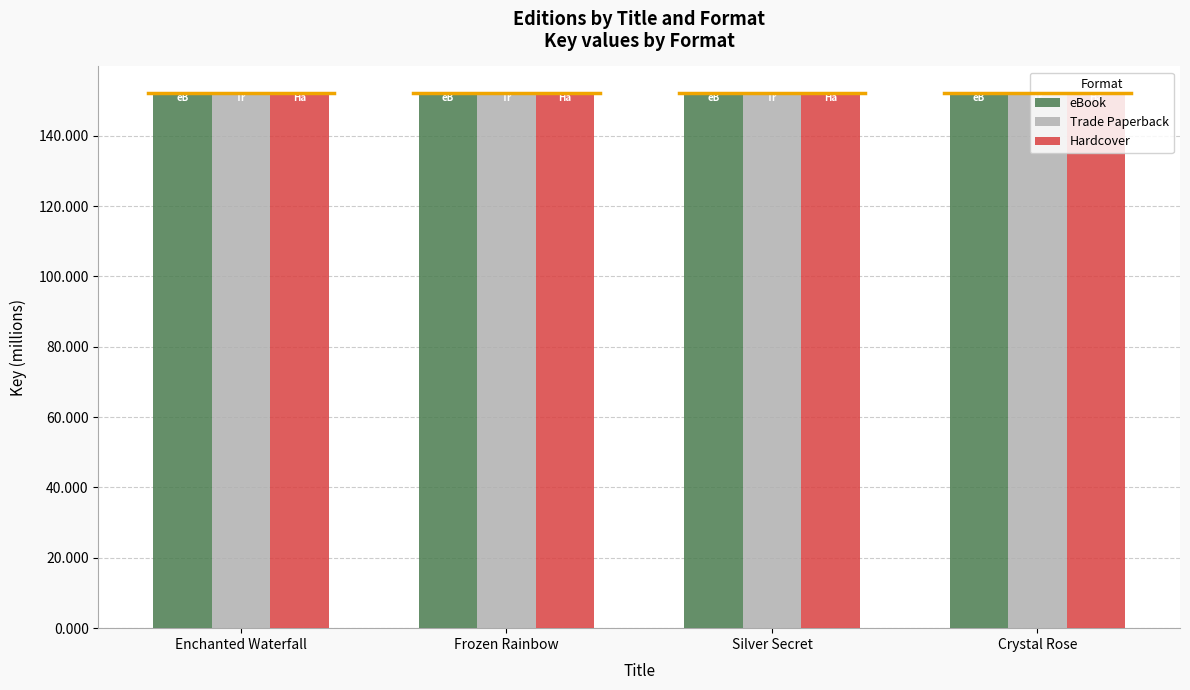

How many bars are there in each group?

3